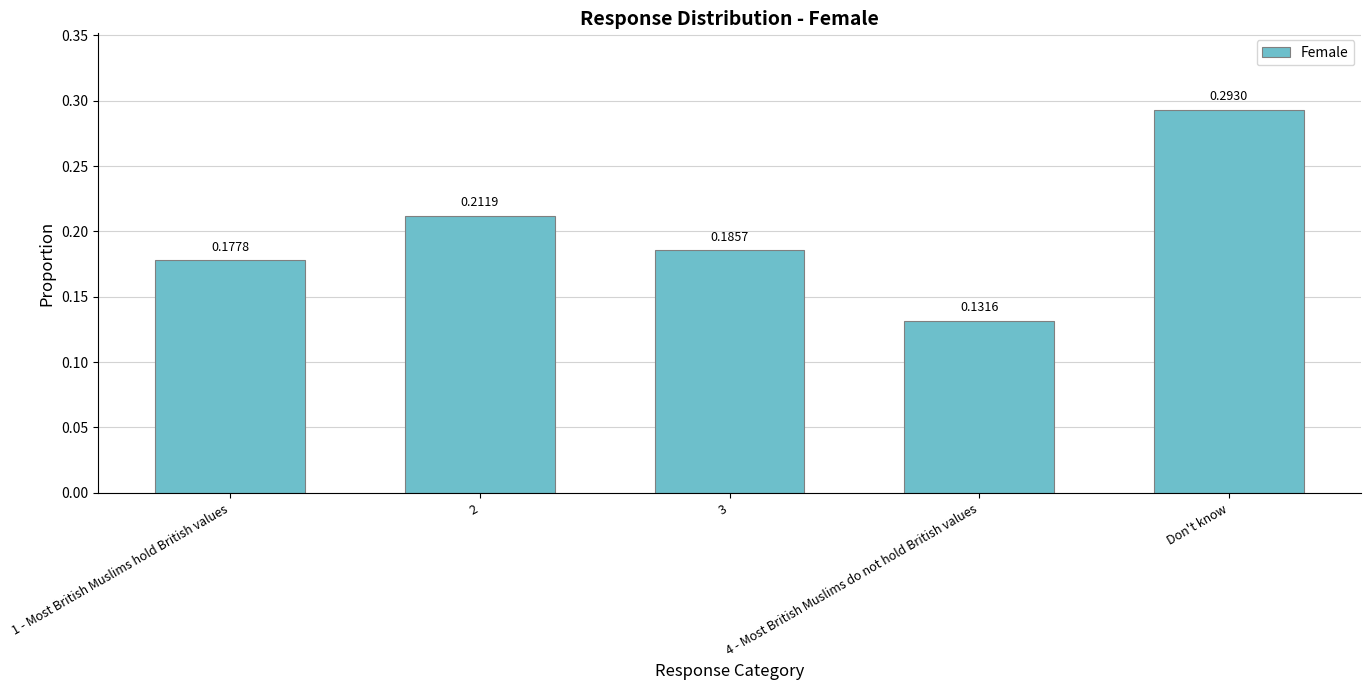

What is the sum of all values?

1.0